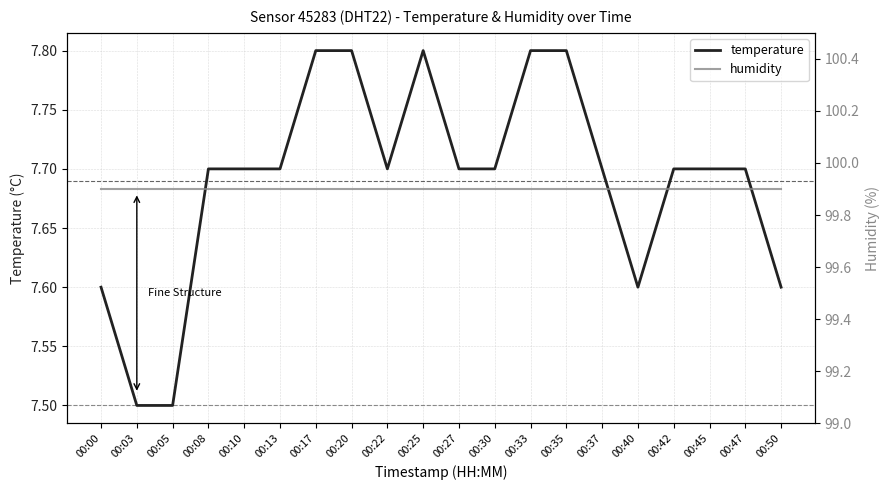

What is the total value across all series at 00:17?

107.7